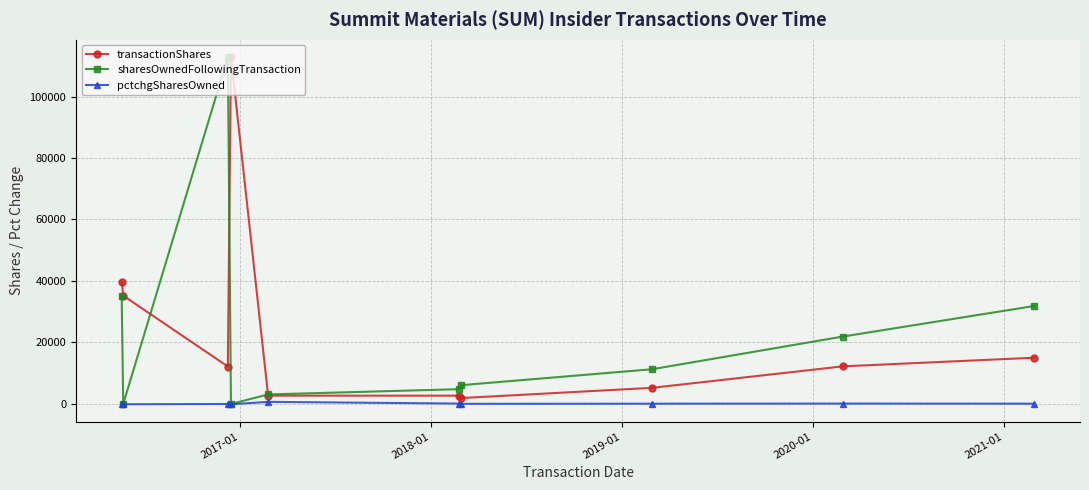

True or false: sharesOwnedFollowingTransaction has more than 2 points higher than both neighbors.

False